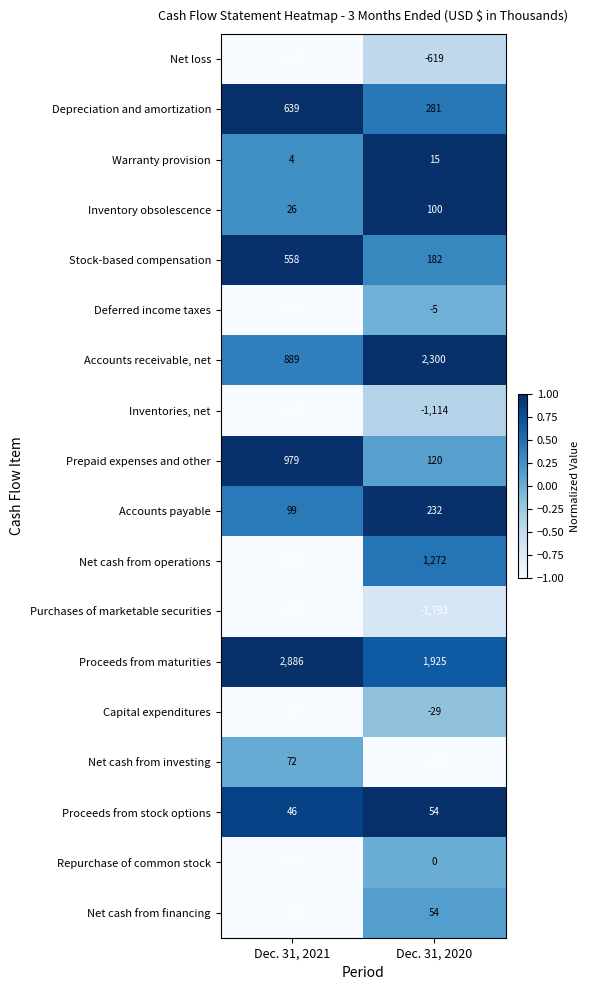

Is it true that Proceeds from maturities equals 2933 at Dec. 31, 2020?

False